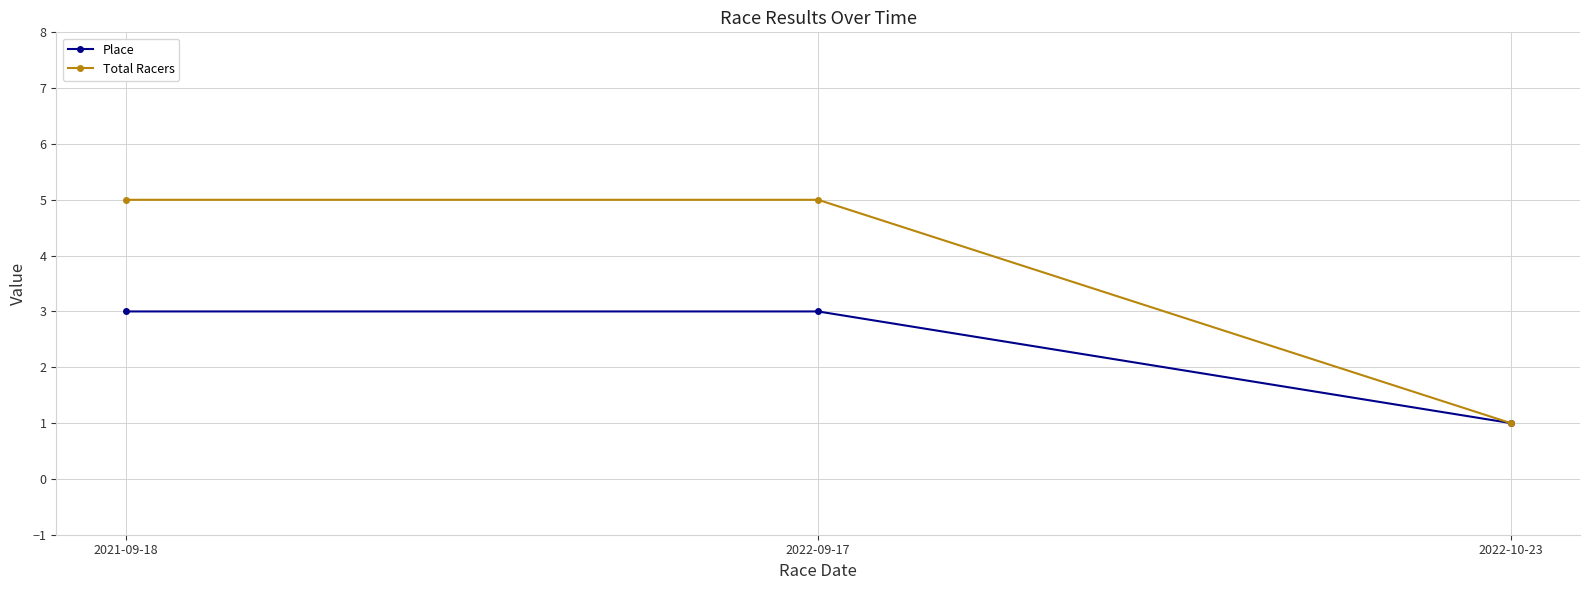

Rank the series at 2021-09-18 from lowest to highest value.

Place, Total Racers